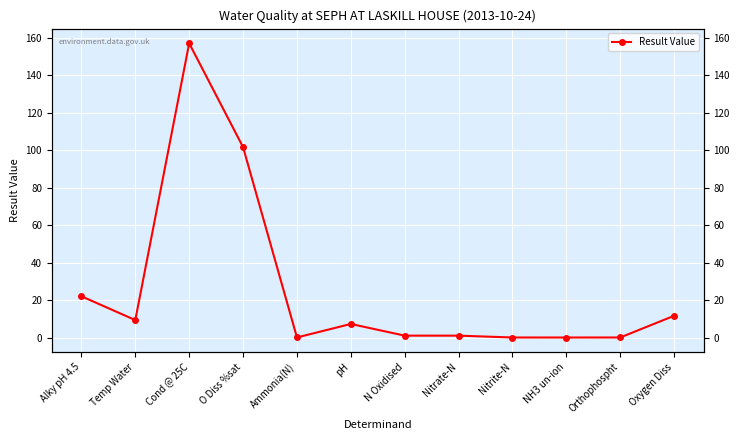

List the labels in order of value, largest first.

Cond @ 25C, O Diss %sat, Alky pH 4.5, Oxygen Diss, Temp Water, pH, N Oxidised, Nitrate-N, Ammonia(N), Orthophospht, Nitrite-N, NH3 un-ion